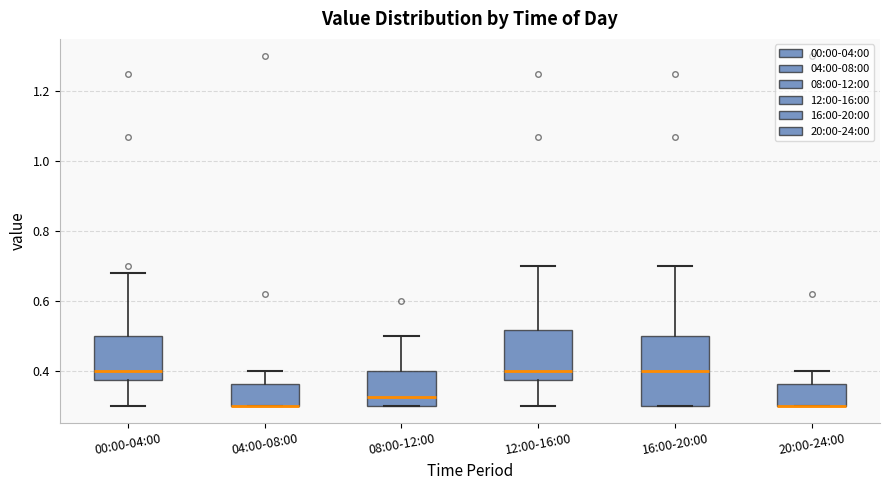

Which box is the tallest, from its lower edge to its upper edge?

16:00-20:00